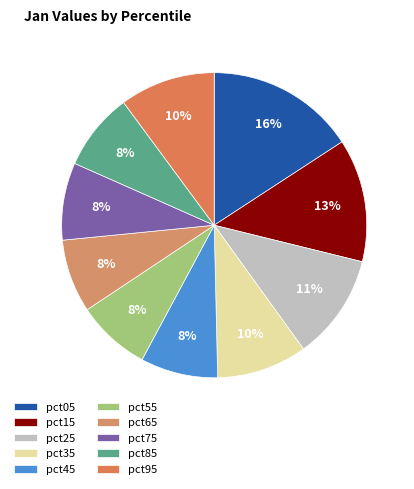

Is it true that pct65 is 8% of the pie?

True